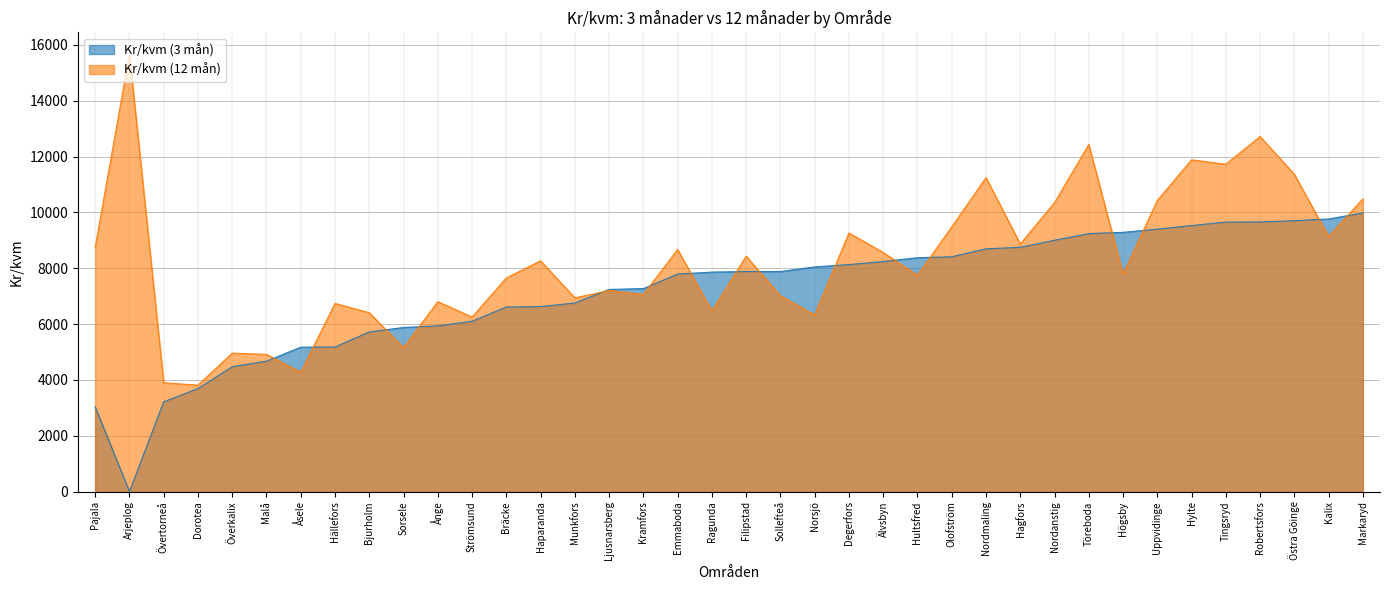

How many distinct data groups are displayed?

2